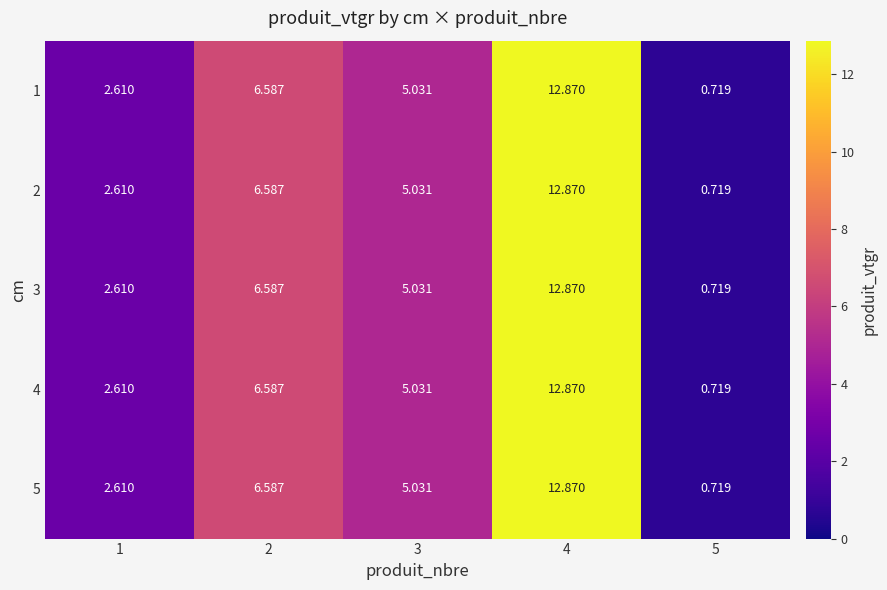

Between 3 and 4, which series saw the biggest shift?

1